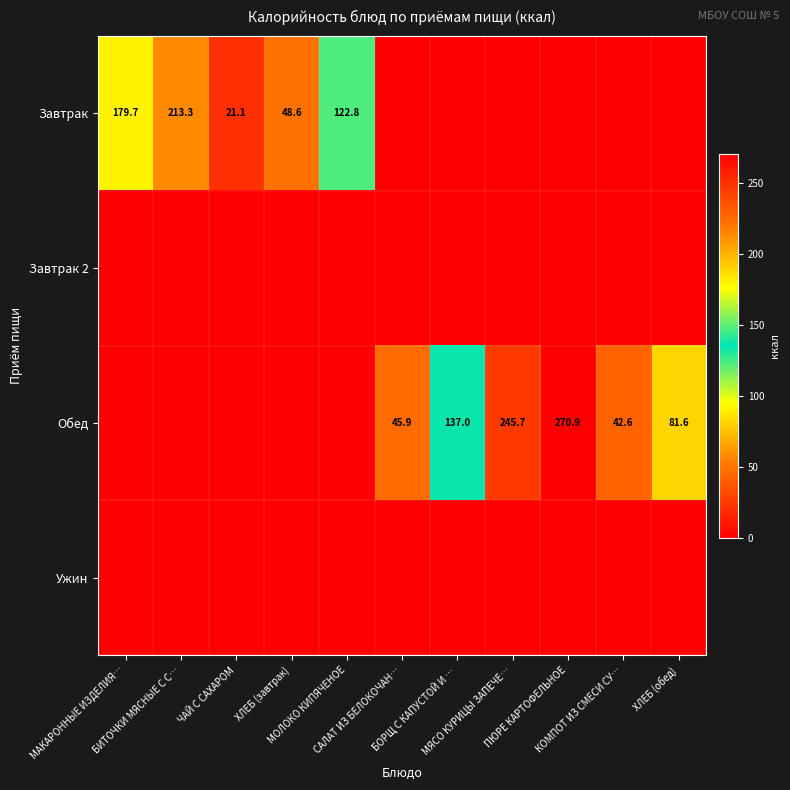

What is the difference between the Обед values at ХЛЕБ (завтрак) and САЛАТ ИЗ БЕЛОКОЧАН…?

45.9